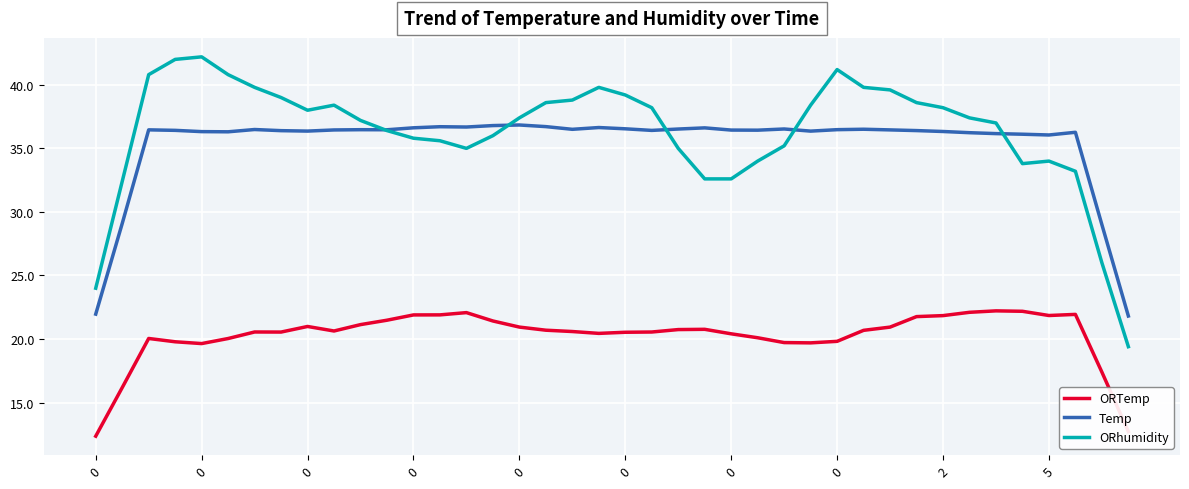

Which series has the largest range (max minus min)?

ORhumidity